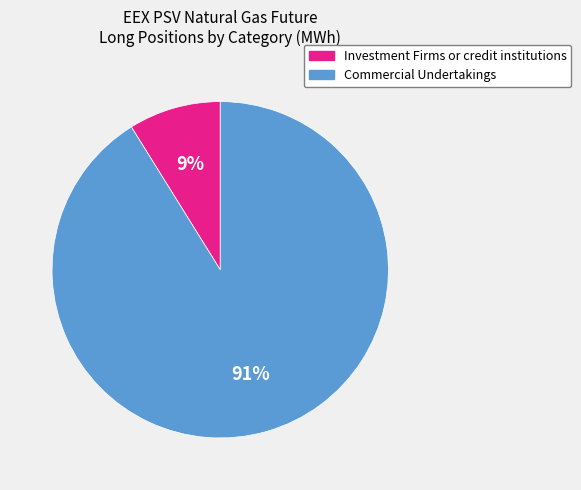

Rank the categories by value from lowest to highest.

Investment Firms or credit institutions, Commercial Undertakings